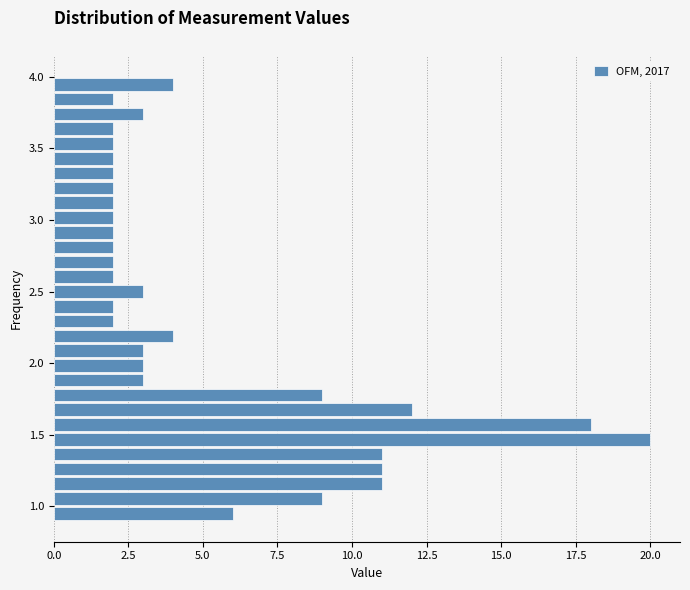

Read against the y-axis, roughly where is the centre of the longest bar?

1.45